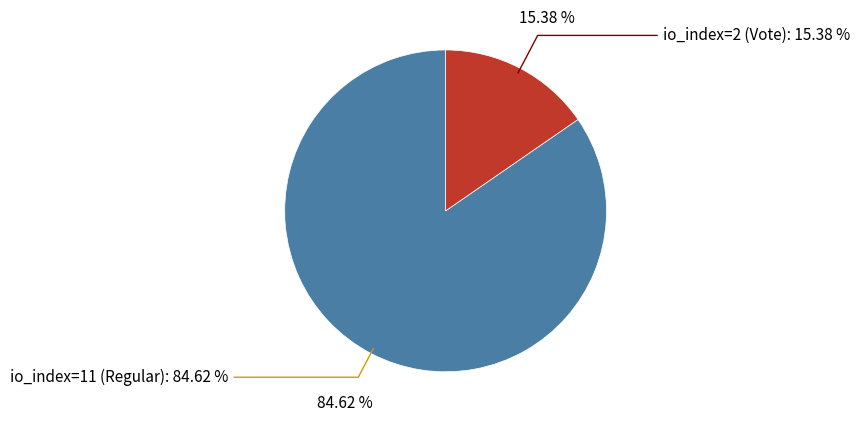

Does io_index=2 (Vote) account for over 50% of the chart?

No